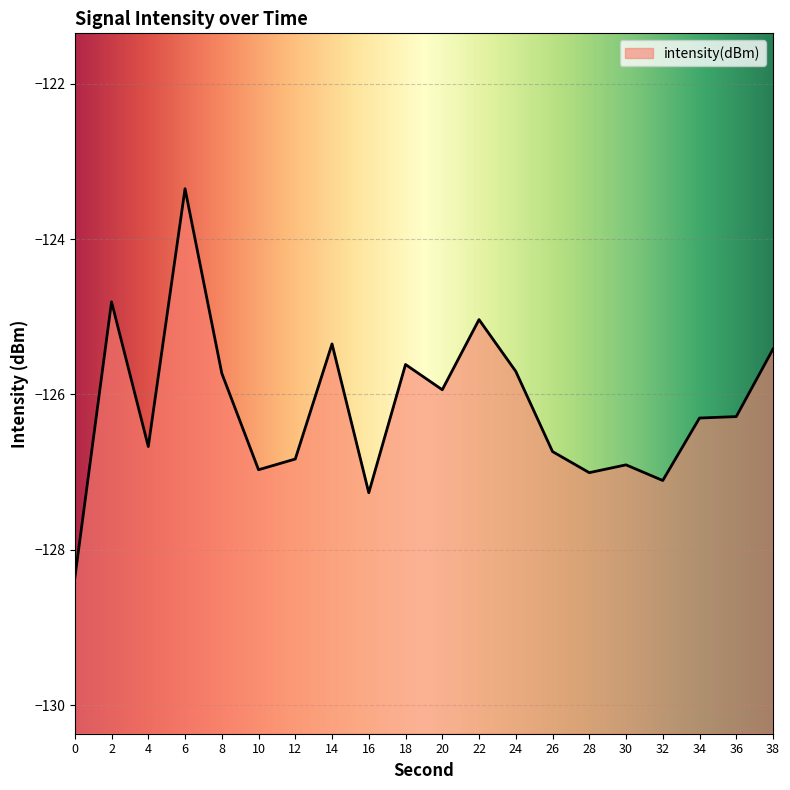

What is the sum of all values?

-2523.4